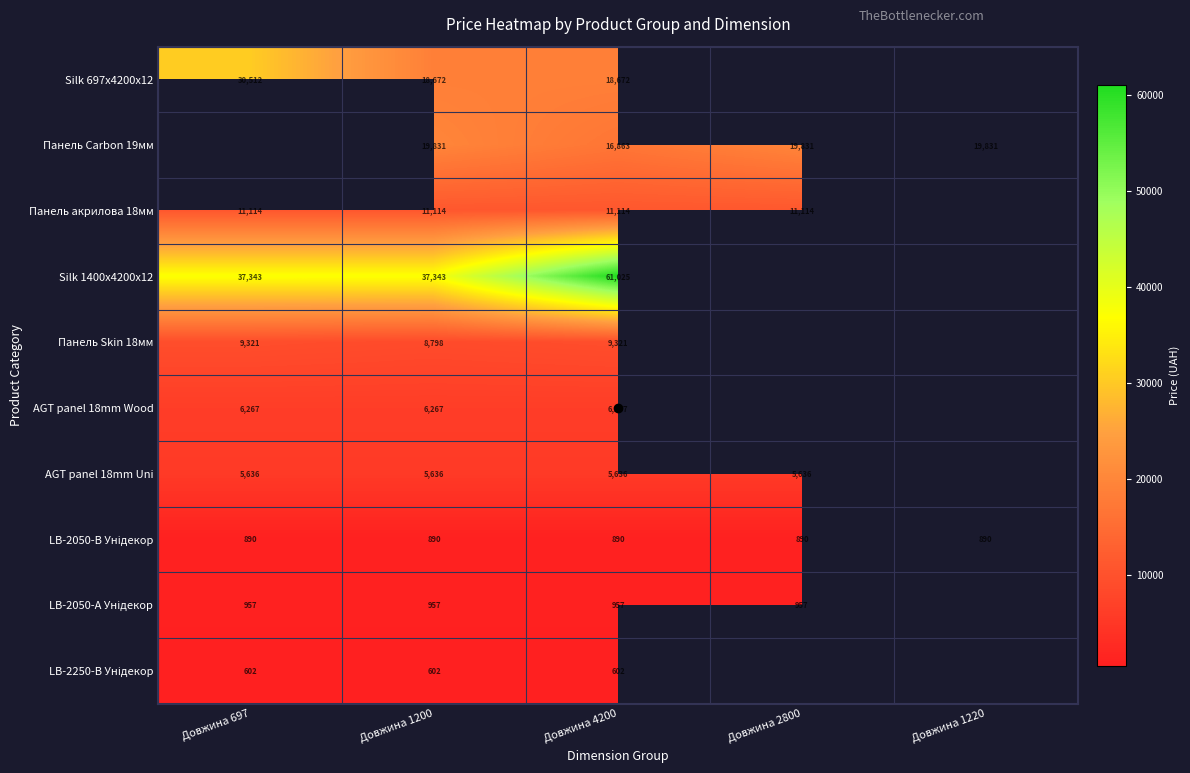

What is the sum of all LB-2250-В Унідекор values?

1806.2